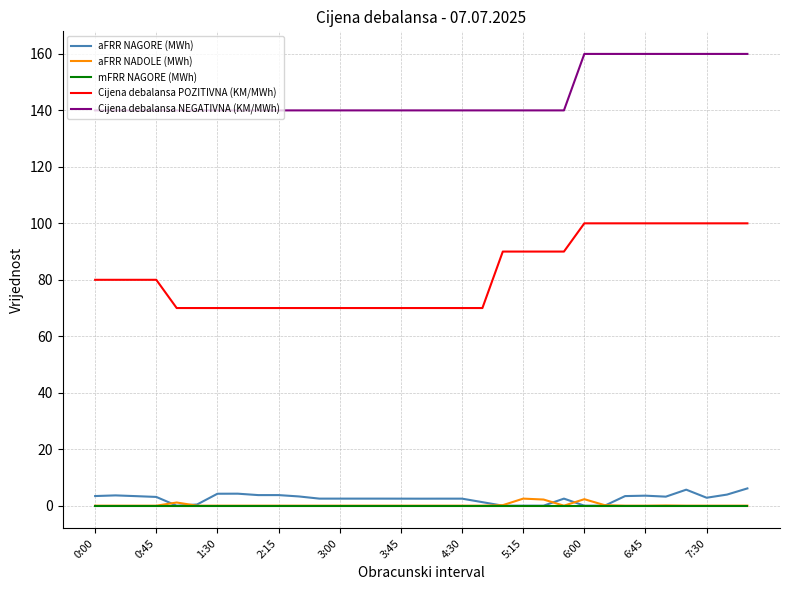

What is the maximum value for aFRR NAGORE (MWh)?

6.1